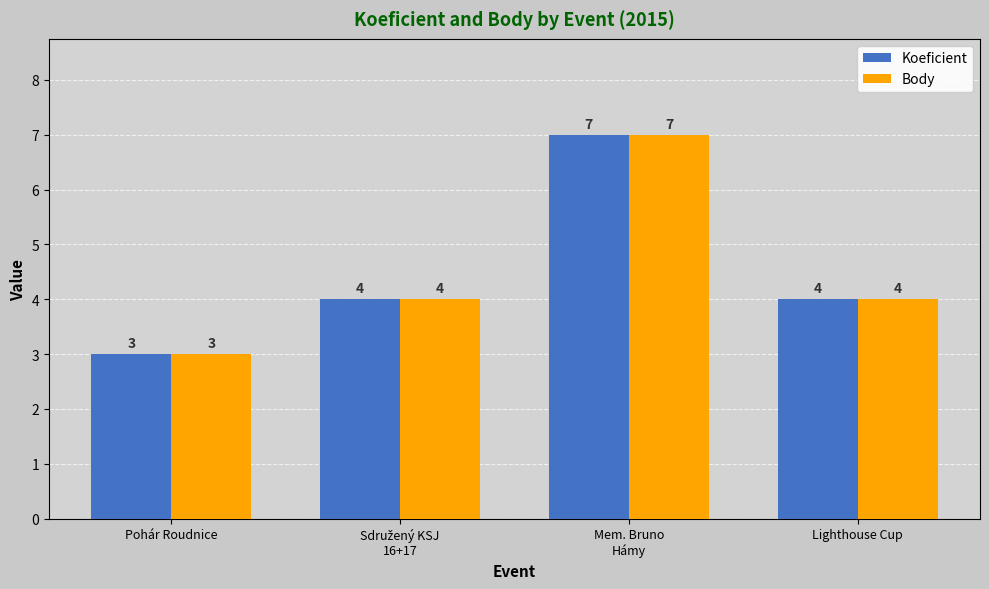

What are all the series names shown in the legend?

Koeficient, Body